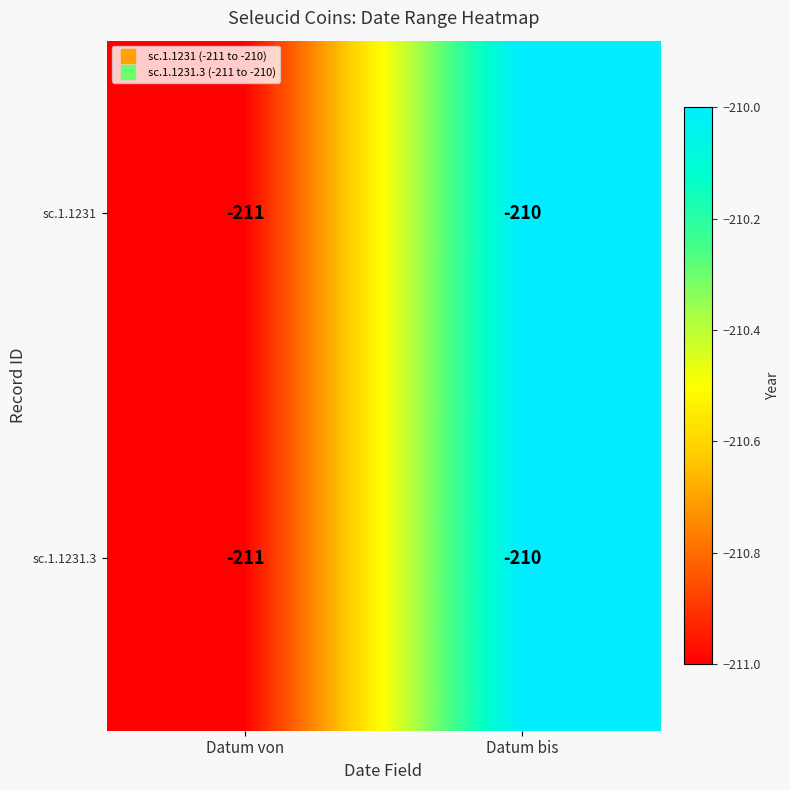

Rank the categories by sc.1.1231 value from highest to lowest.

Datum bis, Datum von